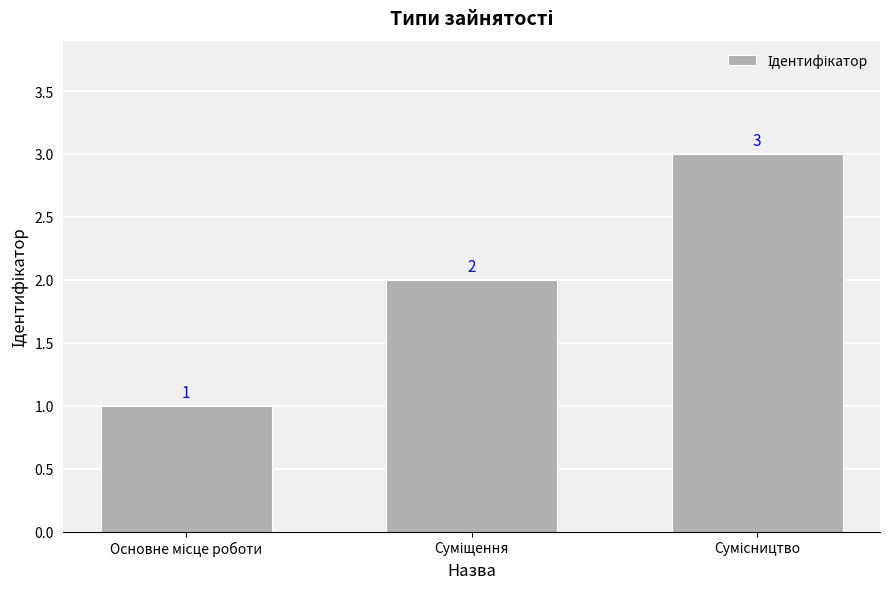

What is the value of the 2nd bar from the left?

2